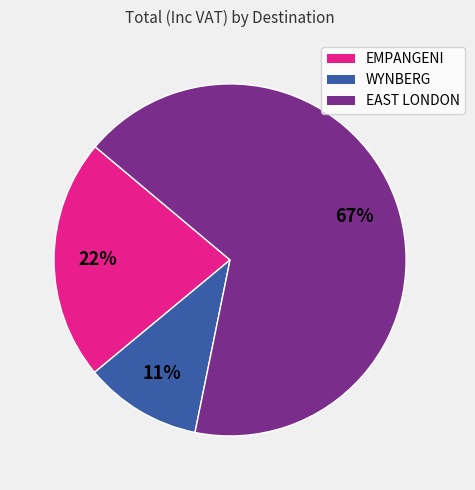

Which has a higher value, WYNBERG or EAST LONDON?

EAST LONDON